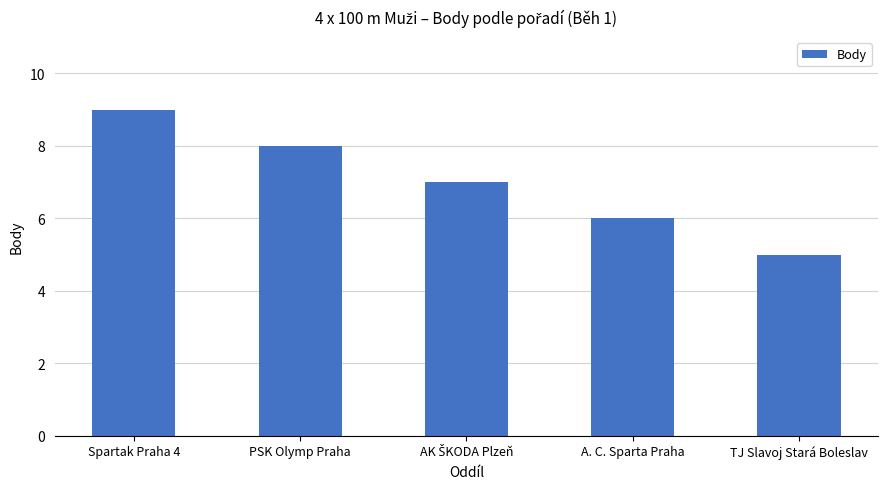

Reading left to right, transcribe all the data shown in this chart.

9	8	7	6	5